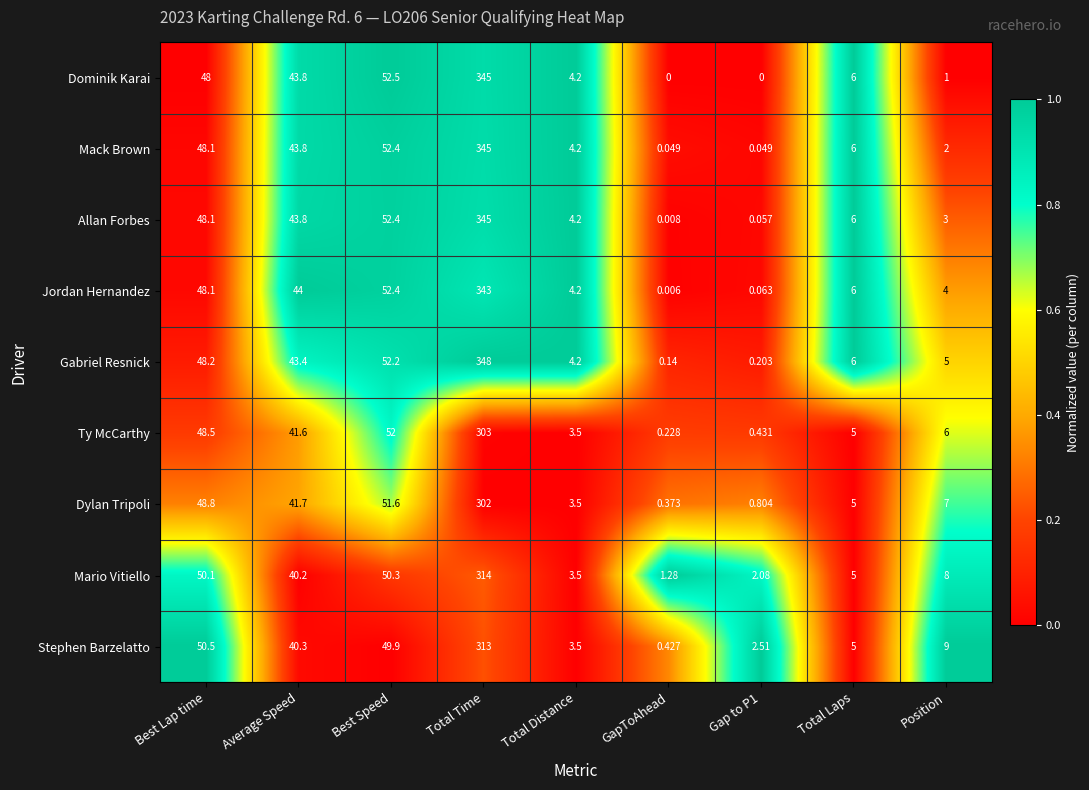

At which category does the chart reach its peak across all series?

Total Time